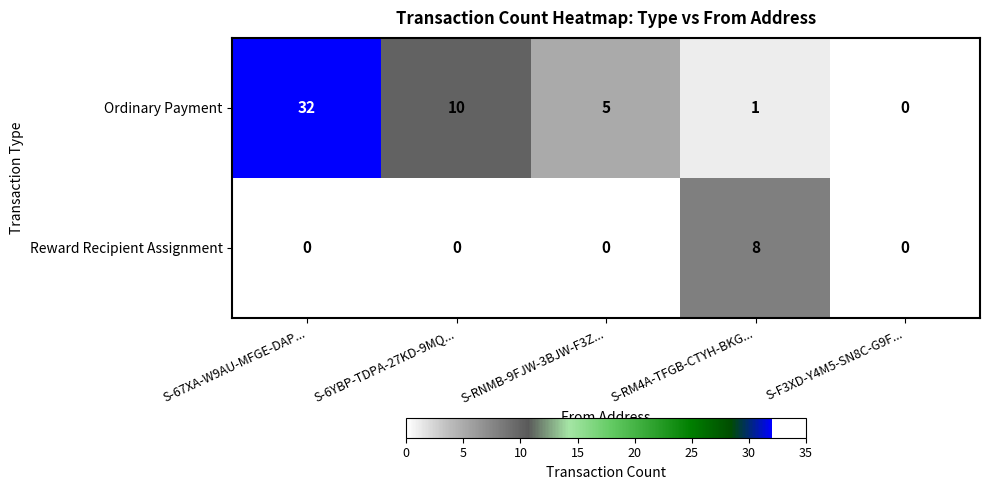

What is the difference between the maximum and second lowest values in the Ordinary Payment series?

31